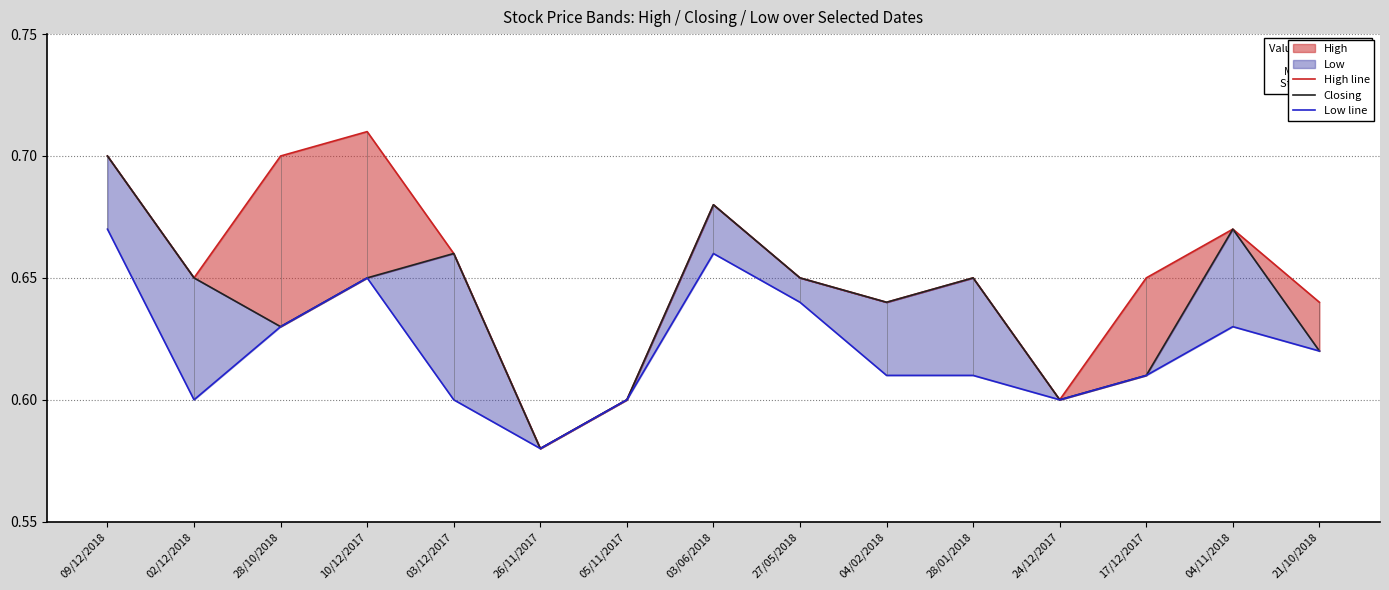

What position from the right is 03/06/2018?

8